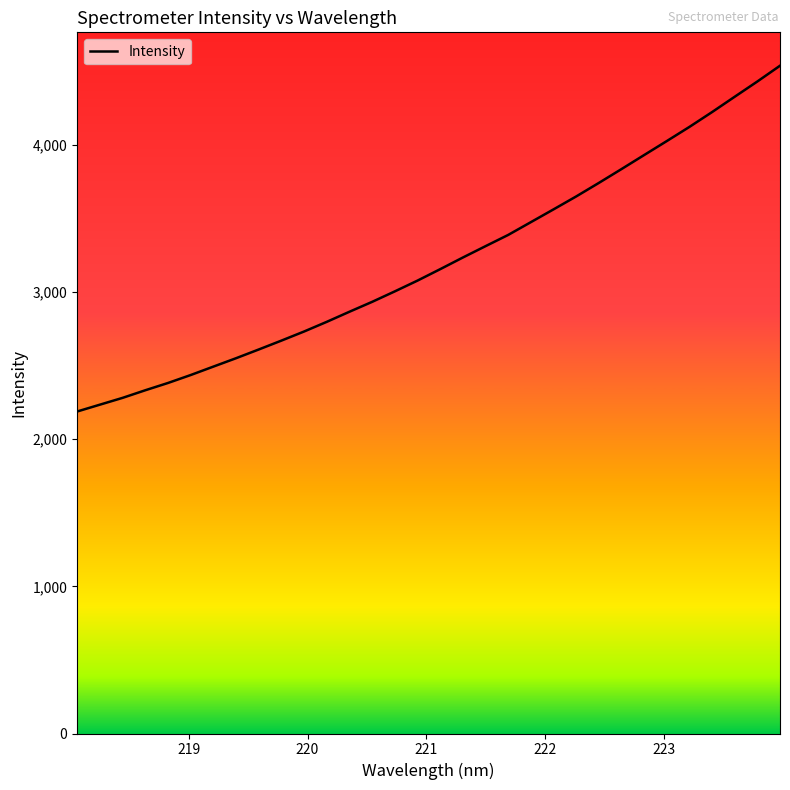

What is the average value?

3204.7